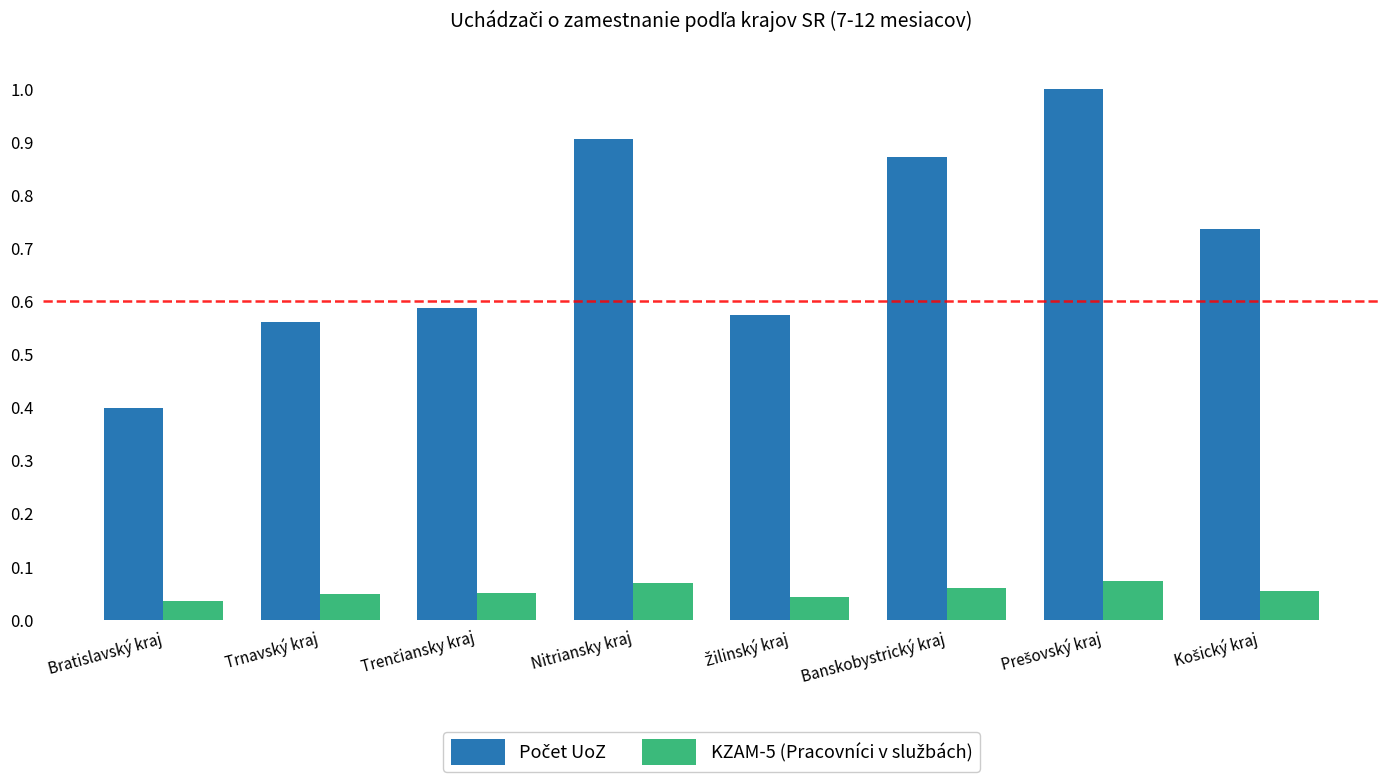

What is the sum of all Počet UoZ values?

5.6